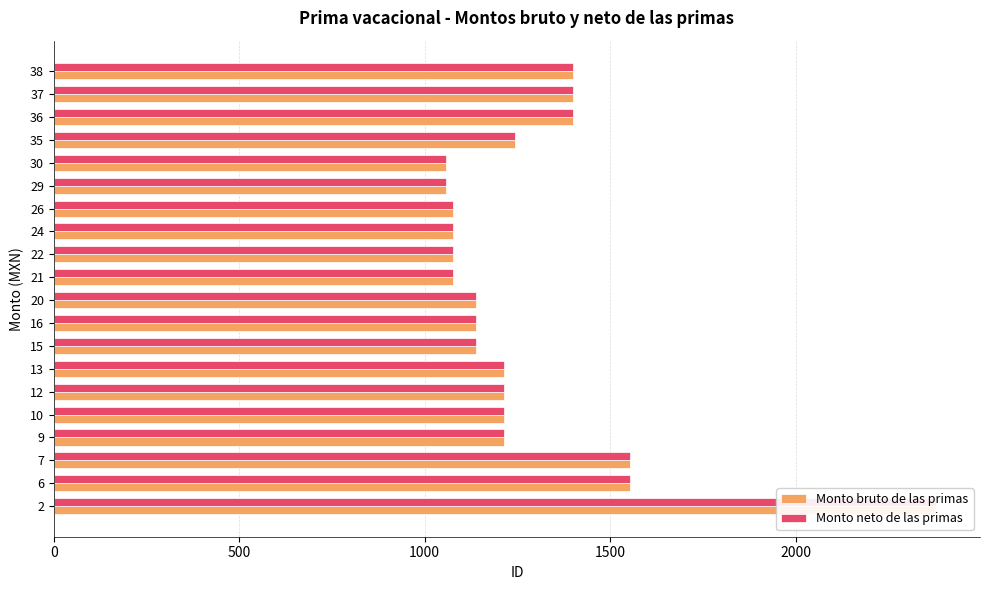

Does the chart contain stacked bars?

No